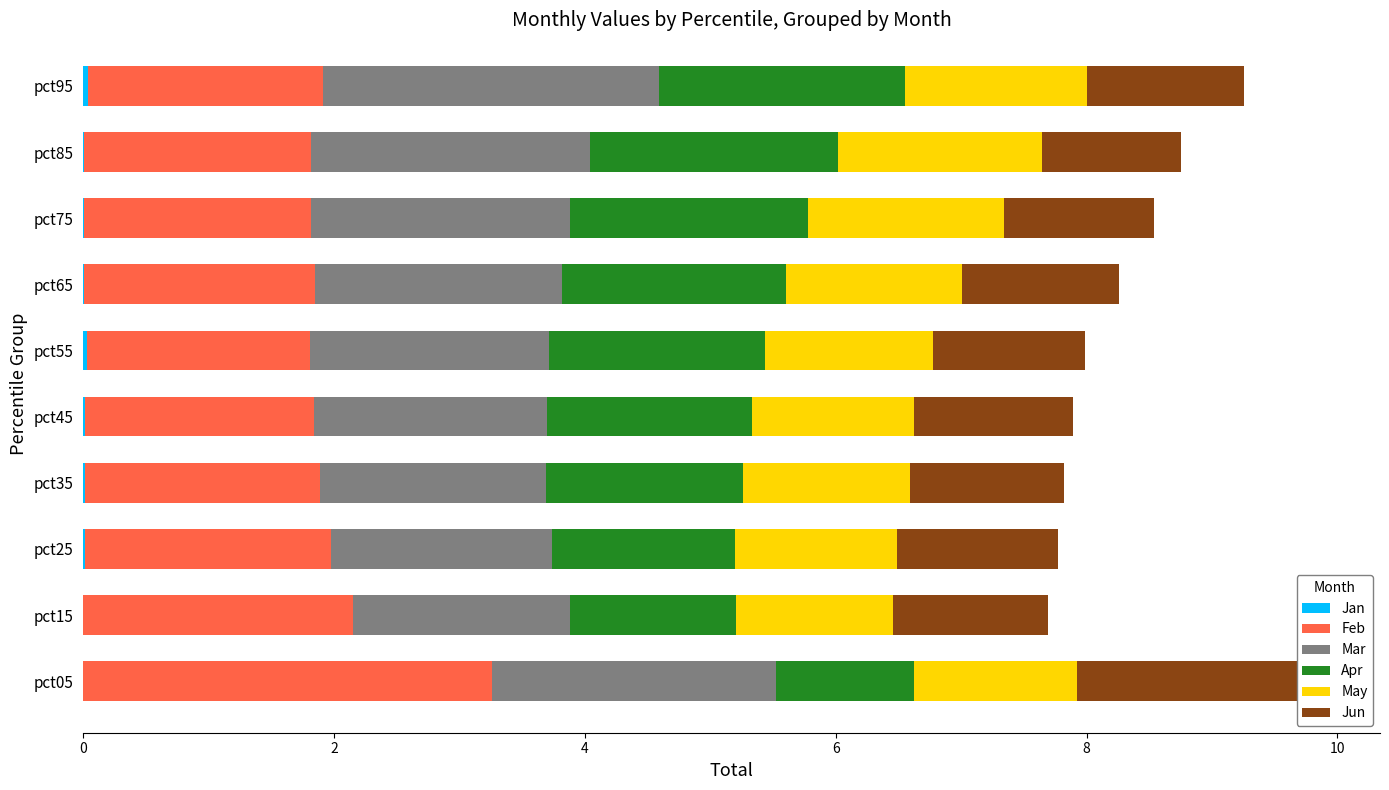

Read the May value at pct75.

1.6